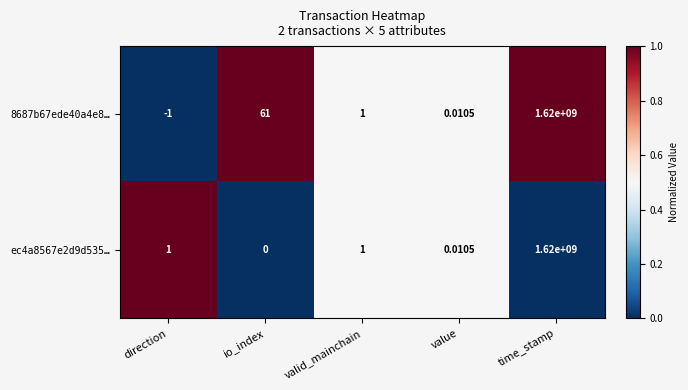

Count the number of data series in this chart.

2